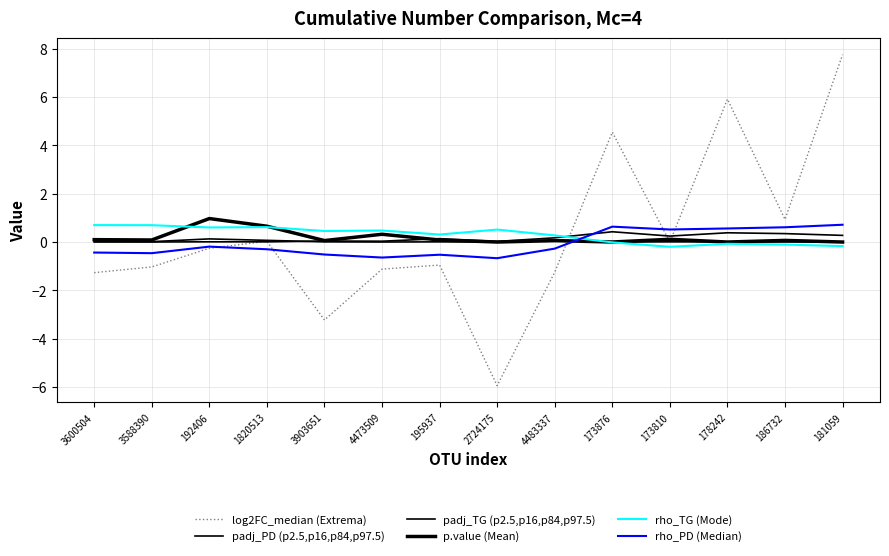

What is the sum of all rho_PD (Median) values?

-1.0